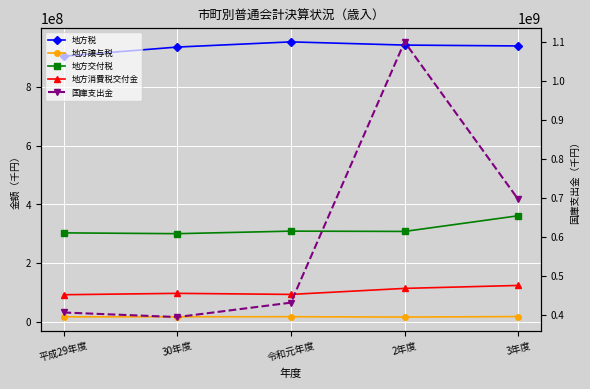

True or false: 地方交付税 has more than 1 interior local peaks.

False